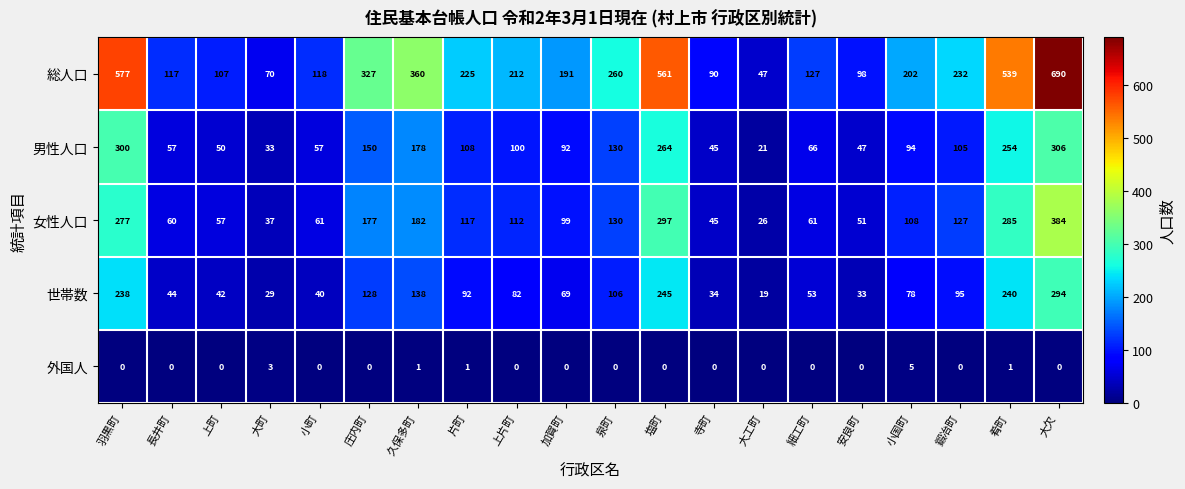

At which label does 男性人口 reach its peak?

大欠